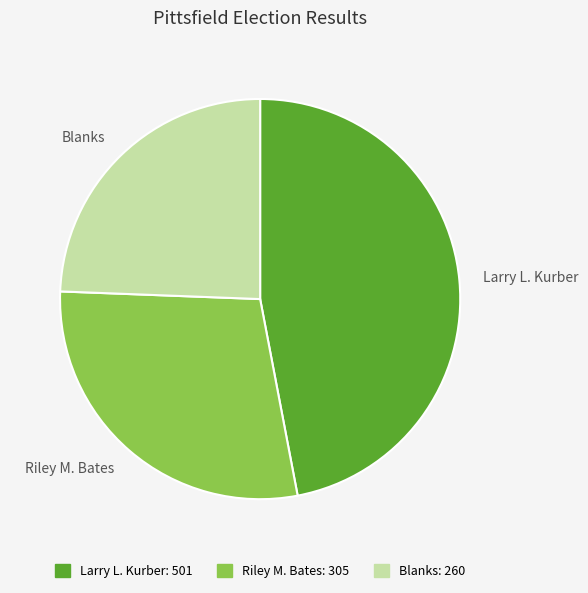

Combined, do Riley M. Bates and Larry L. Kurber account for over 50%?

Yes